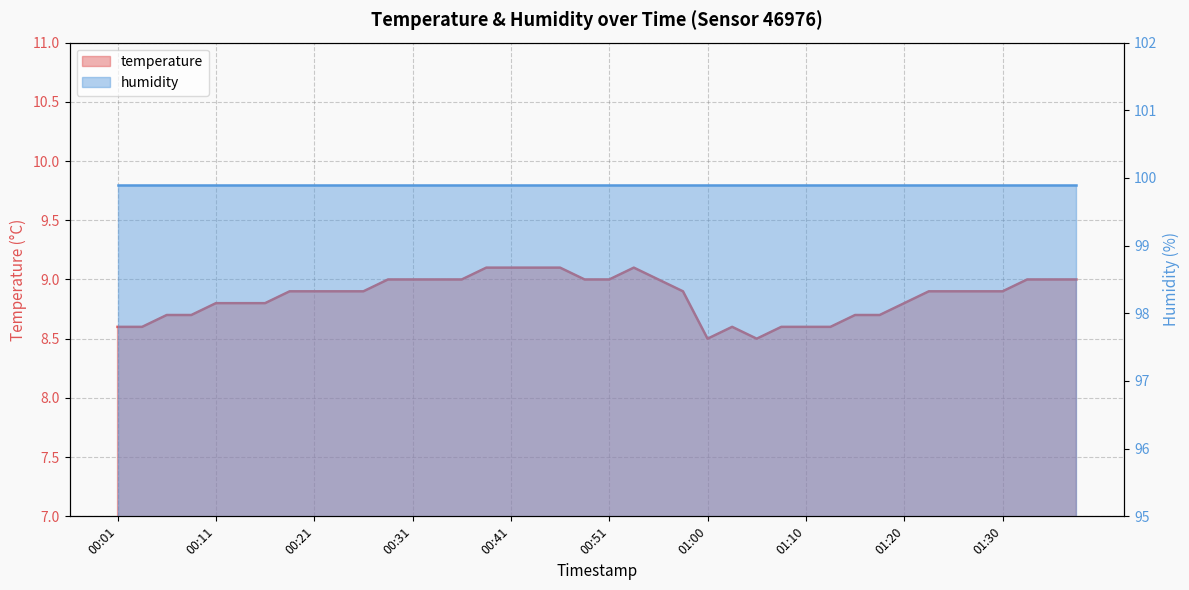

What is the difference between the maximum and minimum values?

0.6